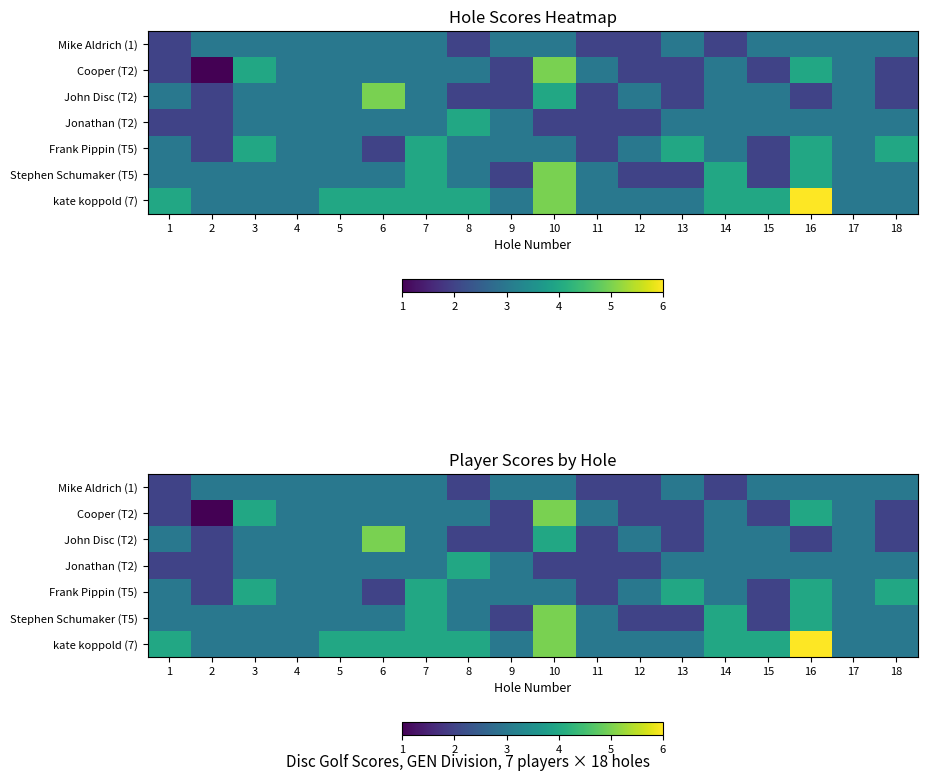

What is the difference between the Stephen Schumaker (T5) values at 13 and 2?

1